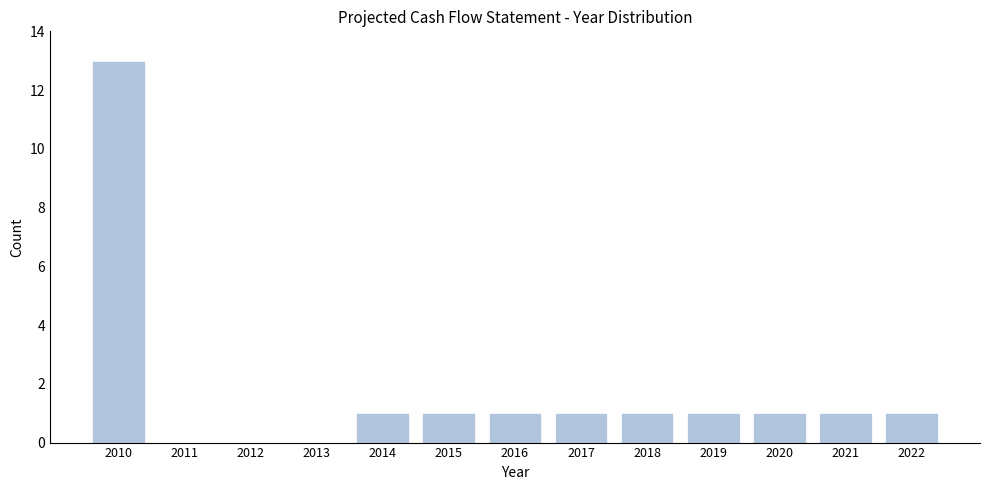

Reading left to right, extract all data points from this chart.

2010=13	2011=0	2012=0	2013=0	2014=1	2015=1	2016=1	2017=1	2018=1	2019=1	2020=1	2021=1	2022=1